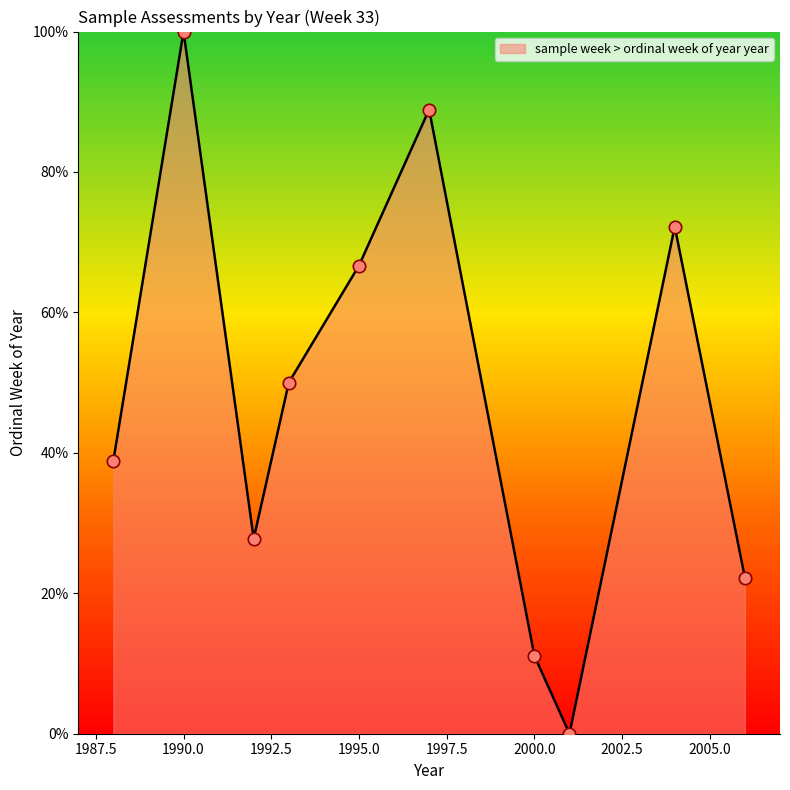

What is the maximum value shown in the chart?

100.0